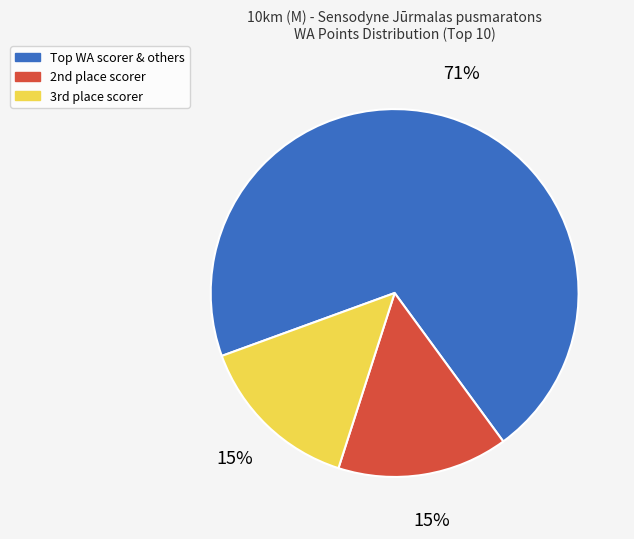

Which slice represents more than half of the pie?

Top WA scorer & others